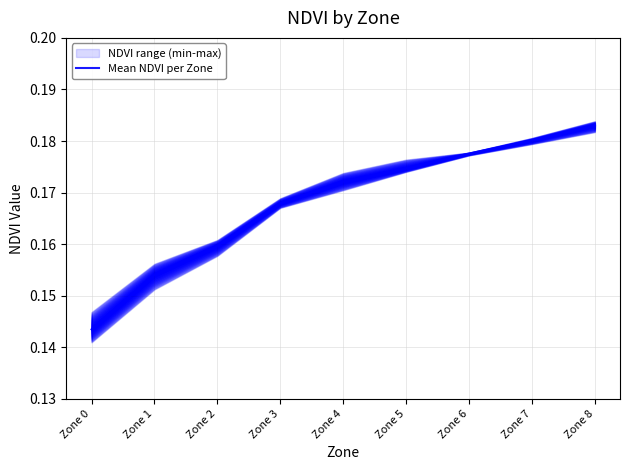

What value does the data have at Zone 1?

0.2